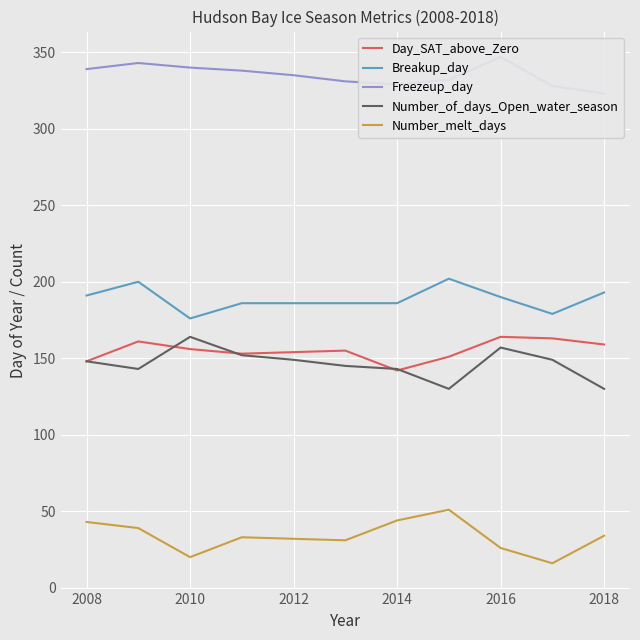

How many lines are shown in the chart?

5